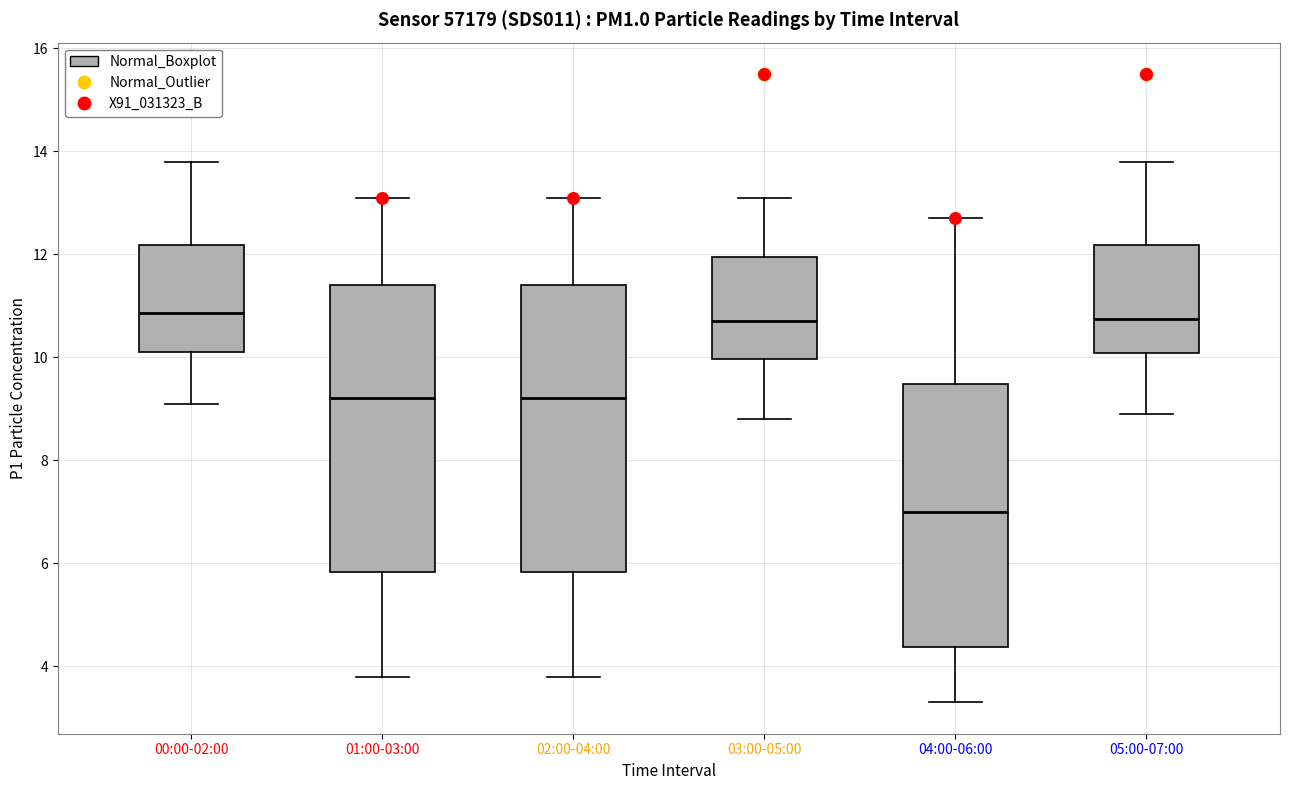

Reading left to right, transcribe this box plot: for each box, give where its median line is, the range the box spans, and where its two whiskers end, as read against the y-axis. The values are not printed on the chart, so give them approximately, as read against the axis.

00:00-02:00: median 10.8, box 10.2 to 12.2, whiskers 9.2 to 13.8
01:00-03:00: median 9.2, box 5.8 to 11.4, whiskers 3.8 to 13.2
02:00-04:00: median 9.2, box 5.8 to 11.4, whiskers 3.8 to 13.2
03:00-05:00: median 10.8, box 10.0 to 12.0, whiskers 8.8 to 13.2
04:00-06:00: median 7.0, box 4.4 to 9.4, whiskers 3.4 to 12.8
05:00-07:00: median 10.8, box 10.0 to 12.2, whiskers 9.0 to 13.8